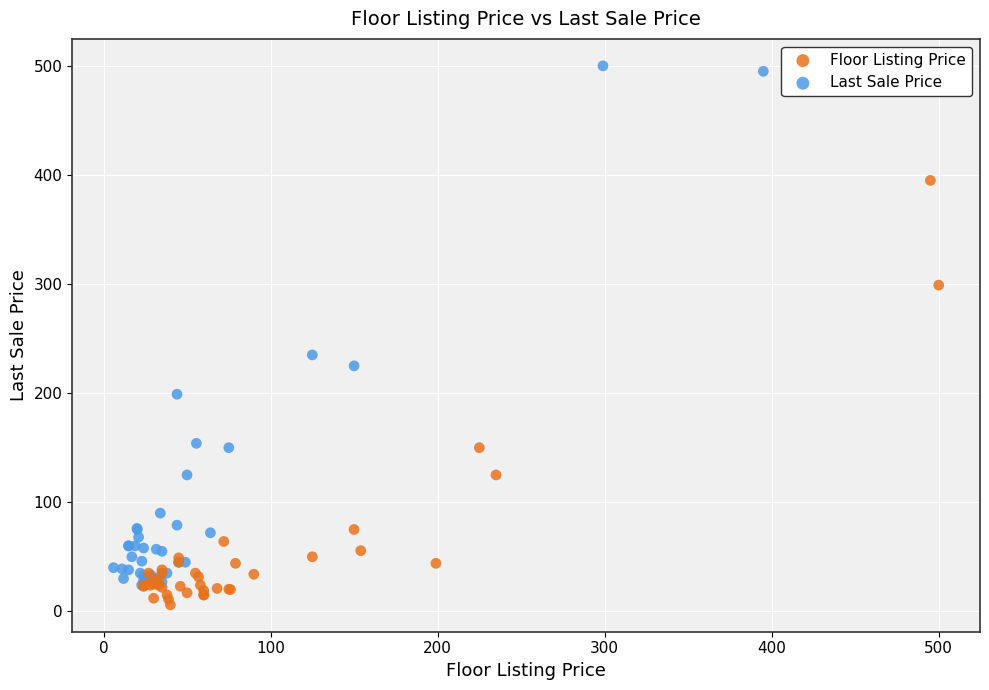

Which series has the widest spread of Y values?

Last Sale Price